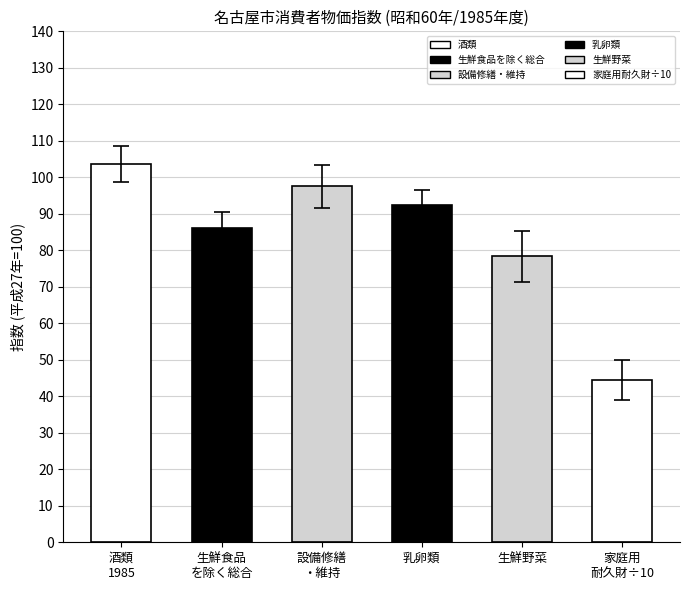

Between 生鮮野菜 and 家庭用
耐久財÷10, which is larger?

生鮮野菜